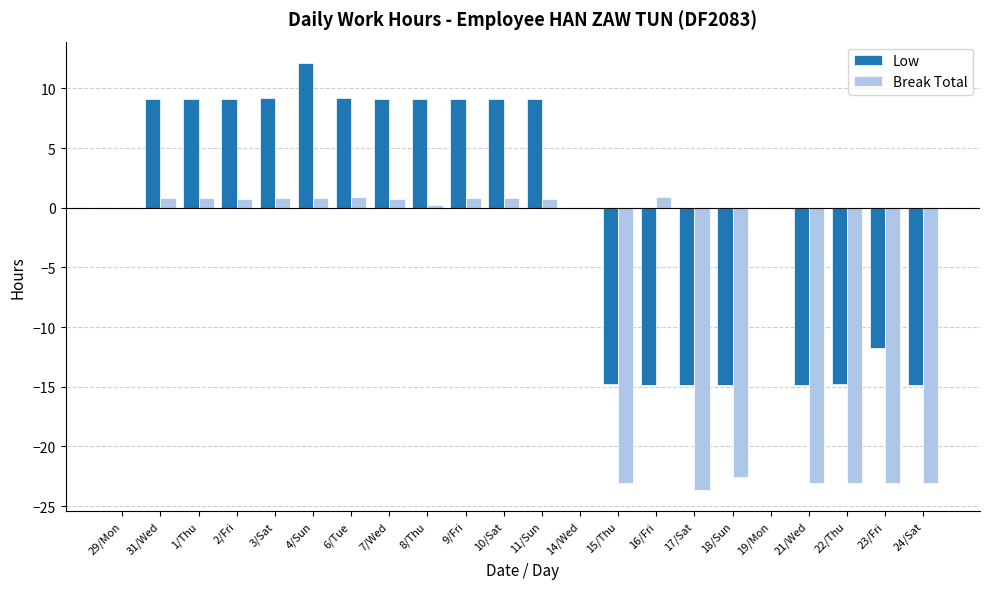

The Low series shows 9.2 at 6/Tue. True or false?

True